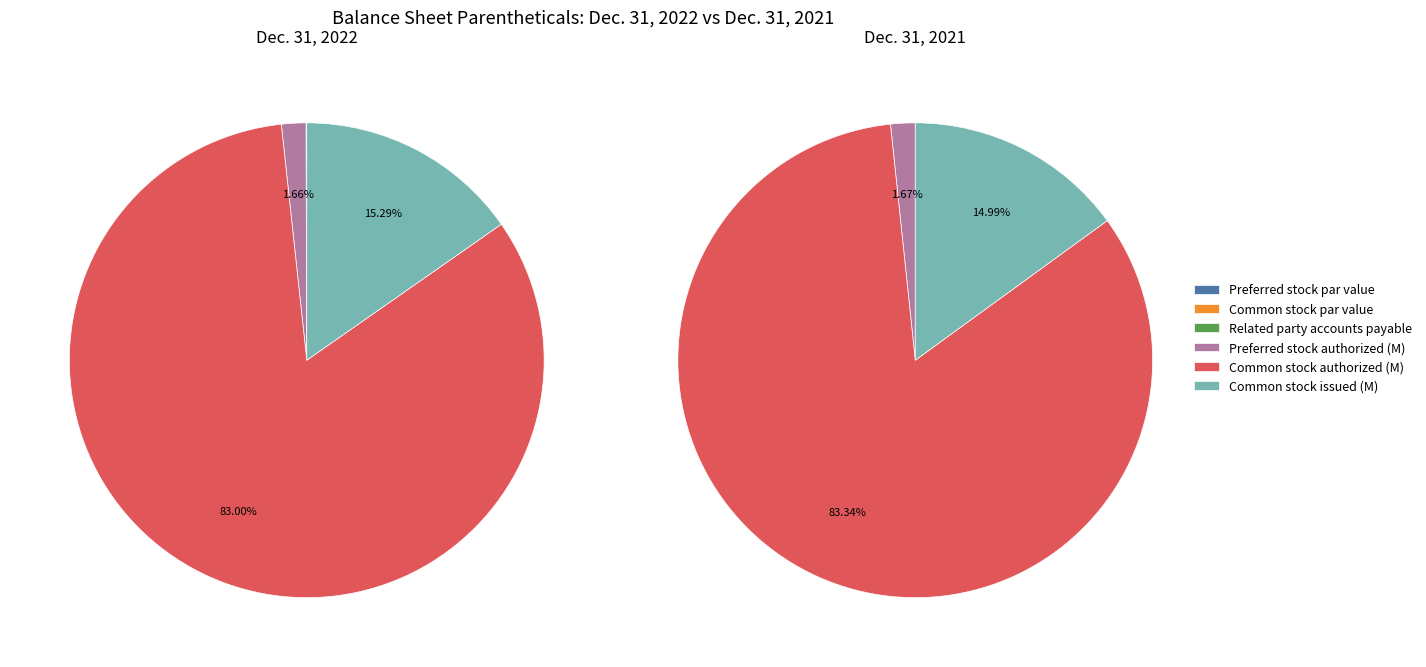

Is the sum of 4 and values_2021 greater than half?

Yes